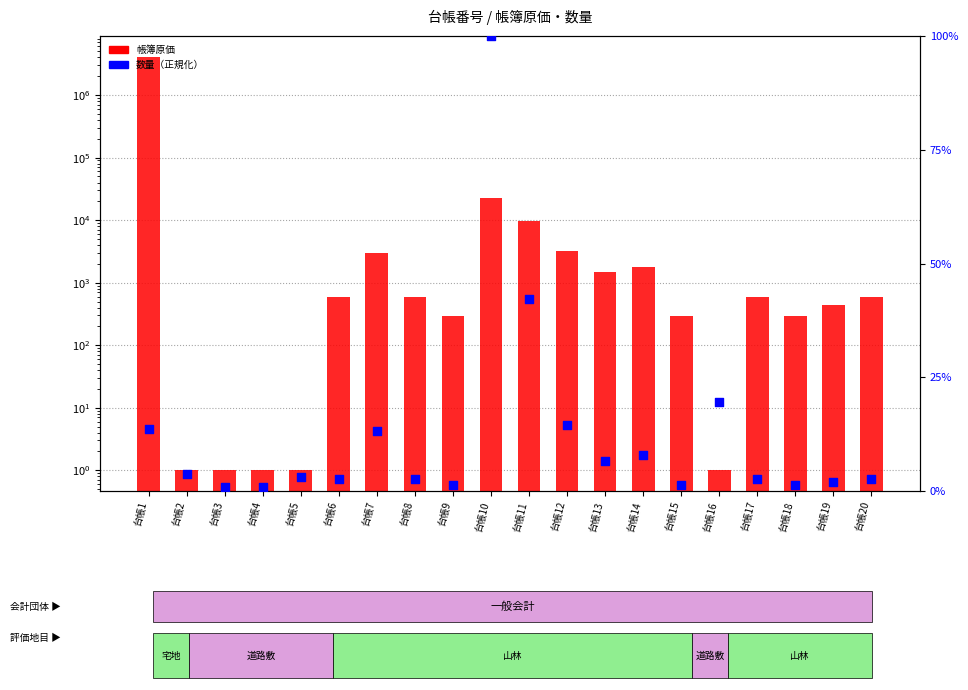

Which series reaches the maximum Y coordinate?

帳簿原価